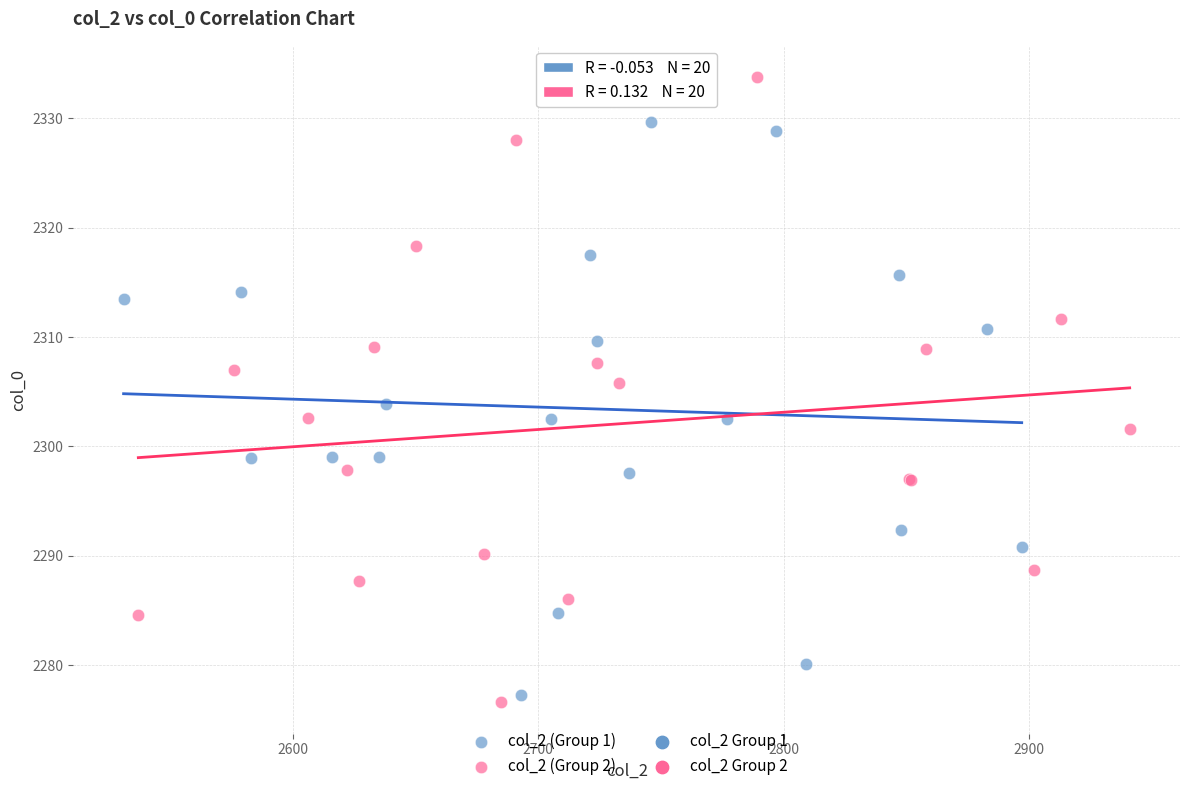

Which series reaches the maximum Y coordinate?

col_2 (Group 2)